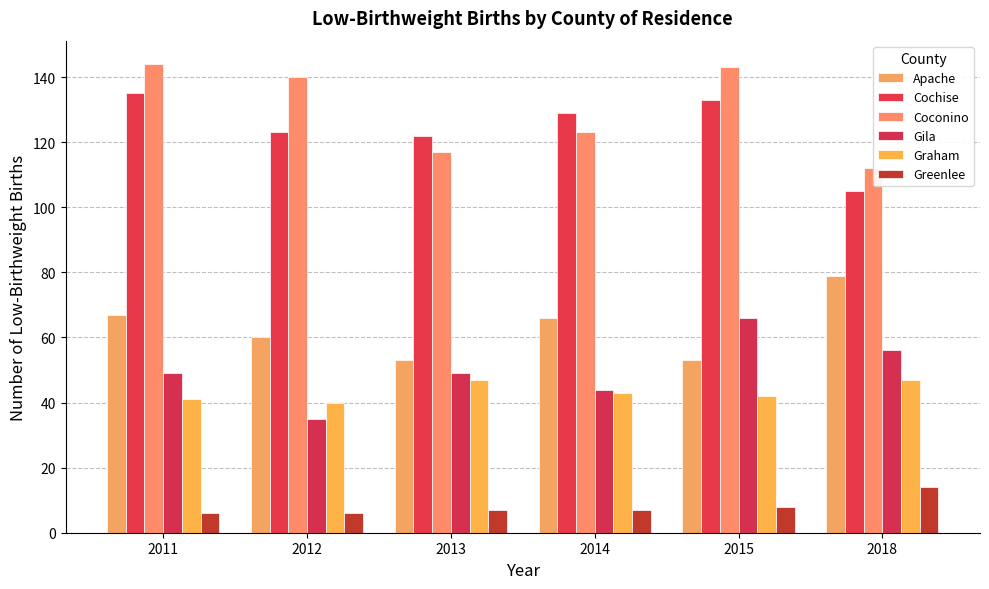

What is the total value across all series at 2011?

442